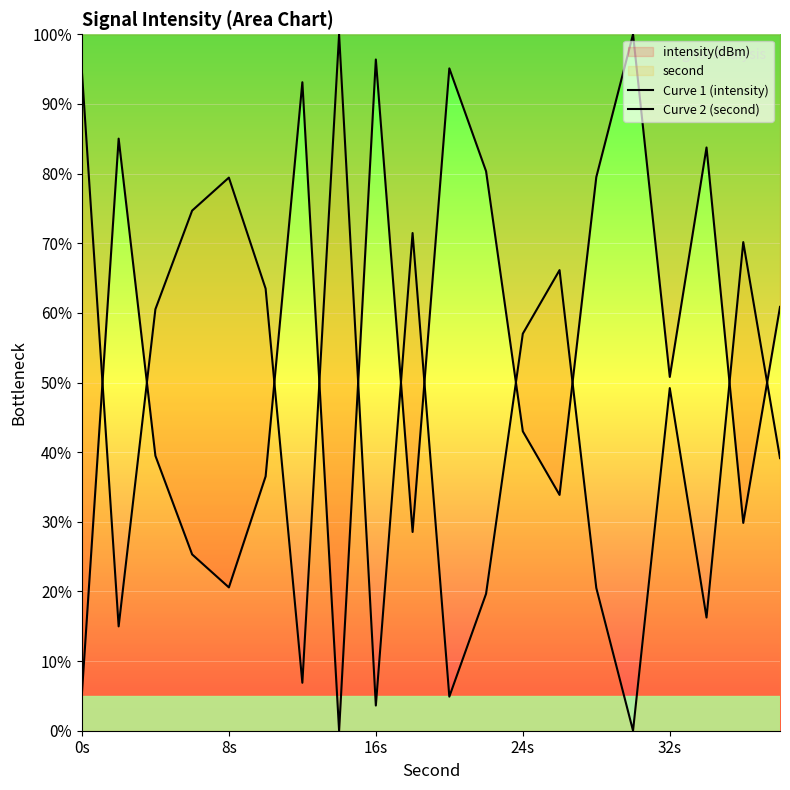

List the series in order of their peak value, highest first.

Curve 1 (intensity), Curve 2 (second)